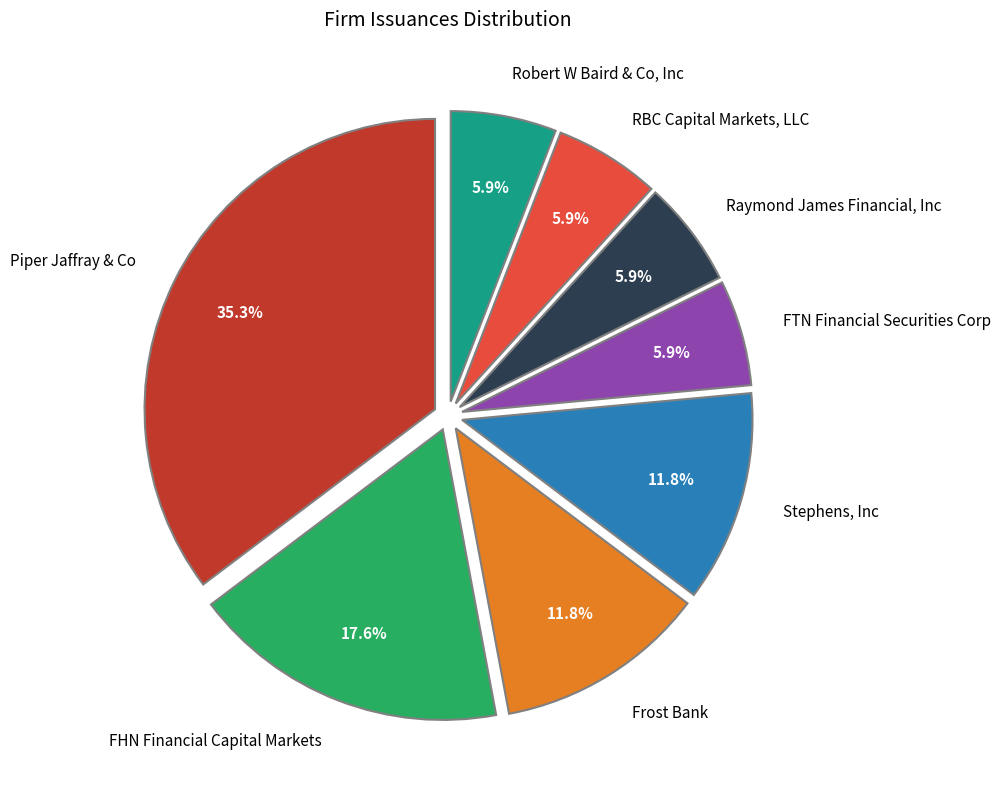

To the nearest percent, what is the difference between the Robert W Baird & Co, Inc and Piper Jaffray & Co slice percentages?

29%